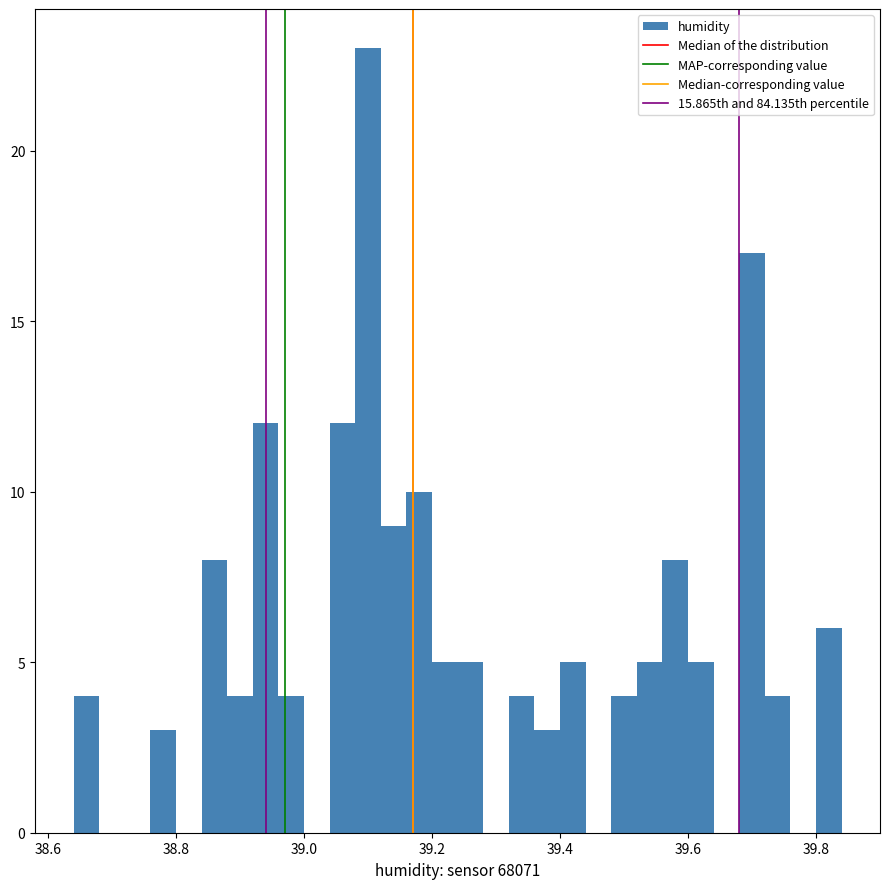

Around what value on the x-axis is the tallest bar? Give the approximate position of its centre, as read against the axis.

39.10